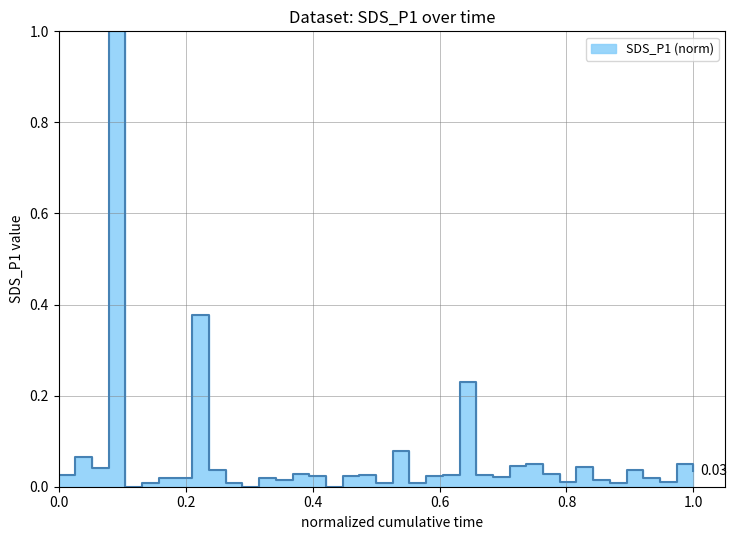

How many interior local peaks (higher than both neighbors) does the data have?

12